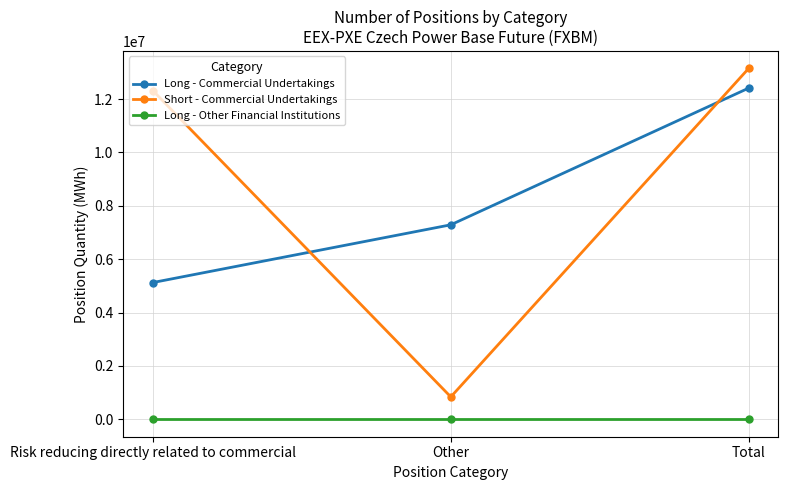

Is it true that Long - Other Financial Institutions equals 0 at Risk reducing directly related to commercial?

True